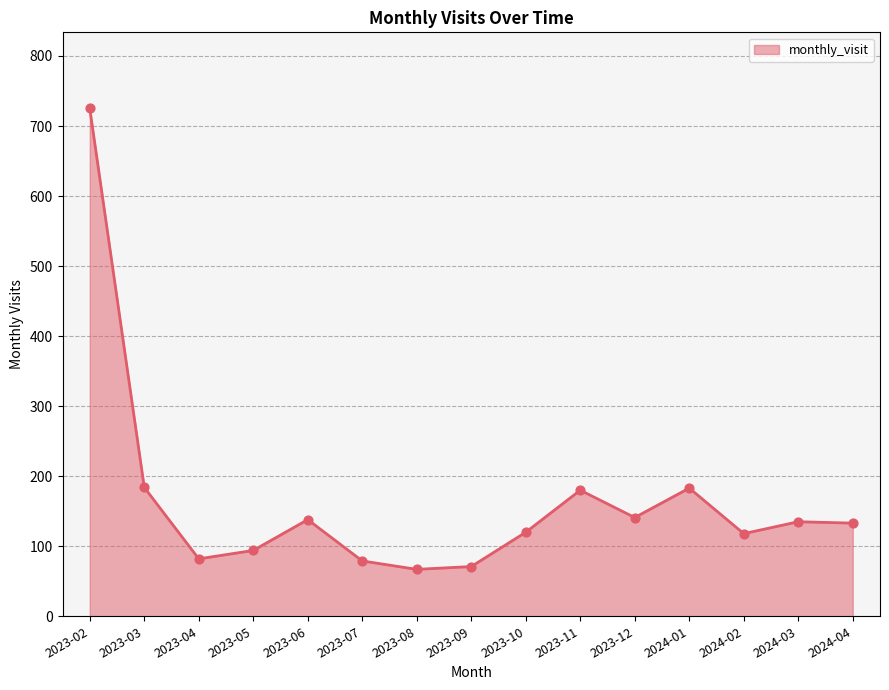

What is the change in value from 2023-04 to 2023-07?

-3